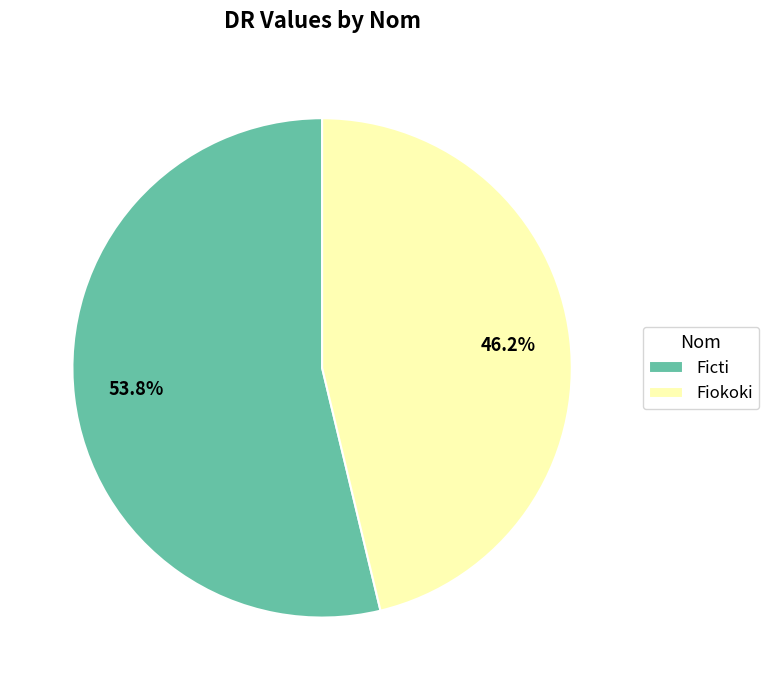

Between Fiokoki and Ficti, which is larger?

Ficti